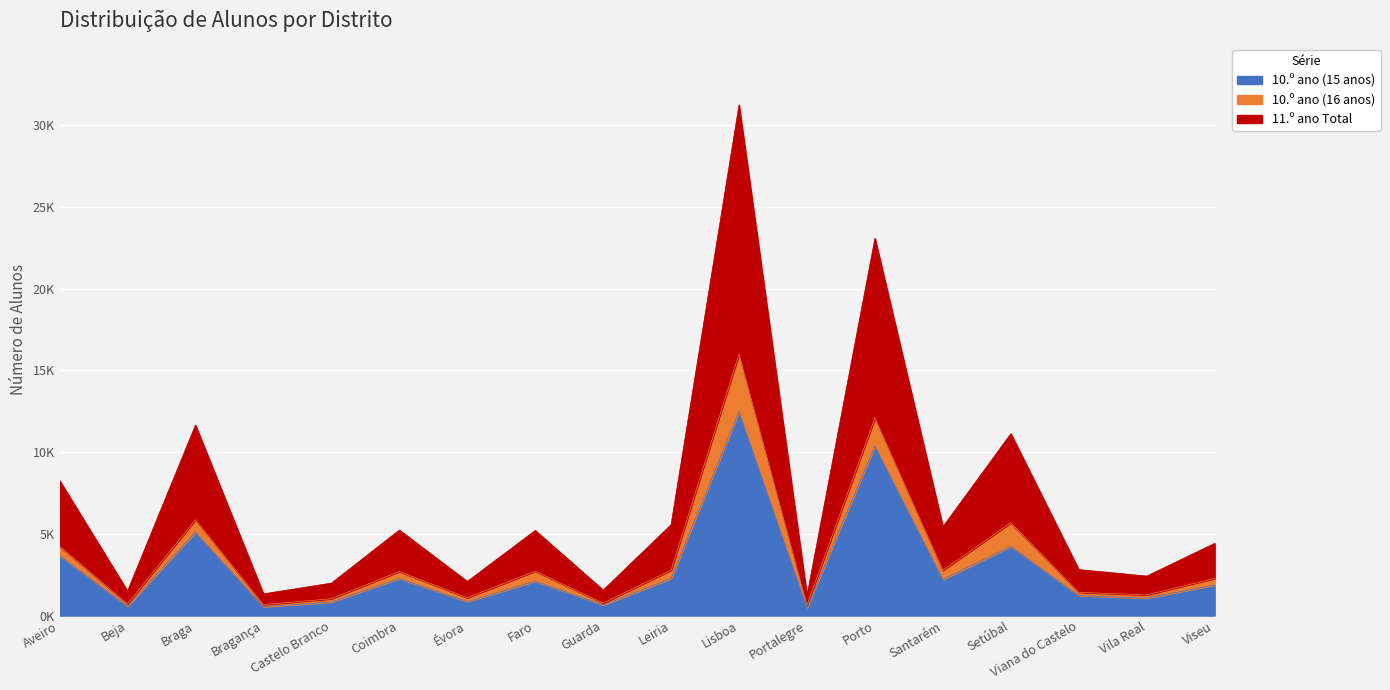

What is the label of the 18th point from the right?

Aveiro